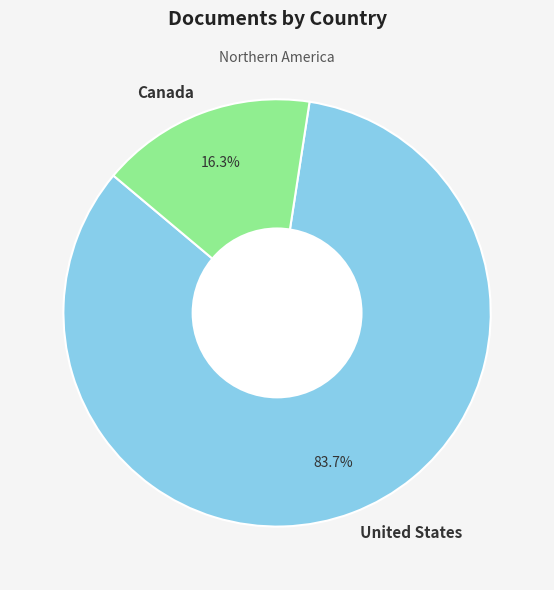

Which category has the biggest portion of the pie?

United States